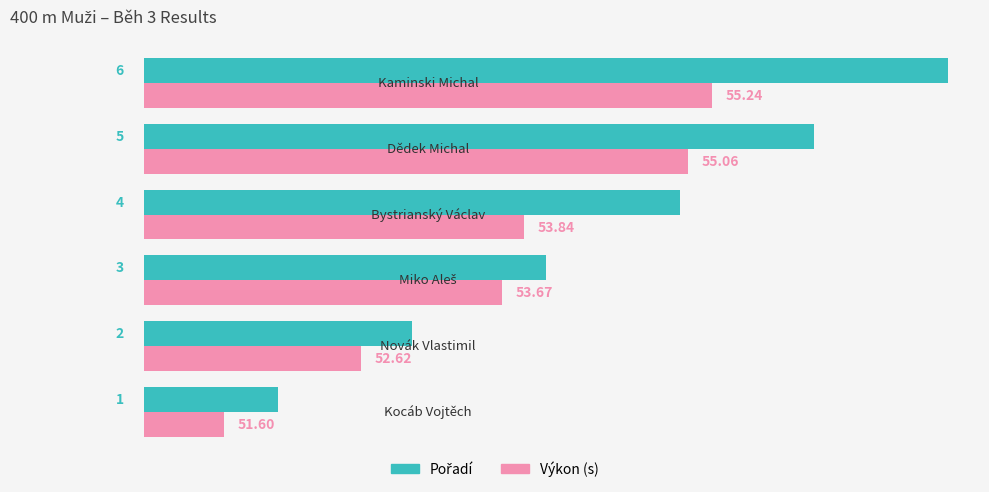

How many categories are shown in the chart?

6